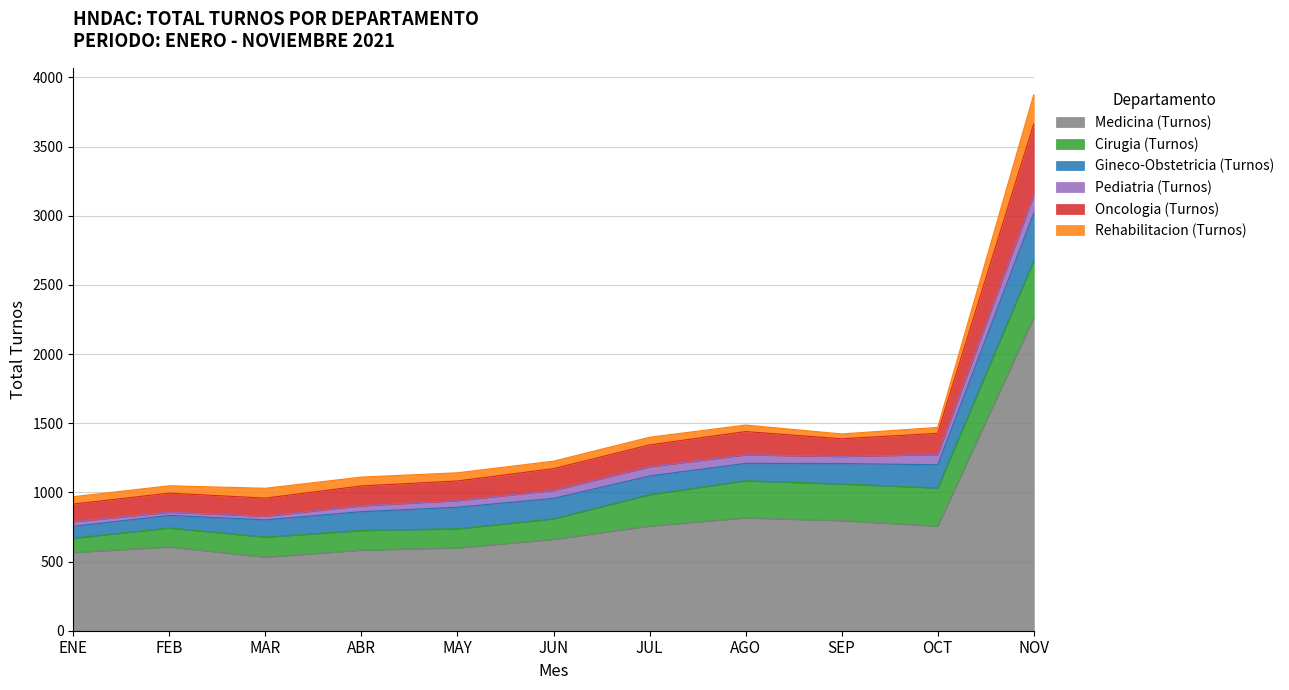

What is the highest value of the Medicina (Turnos) series?

2264